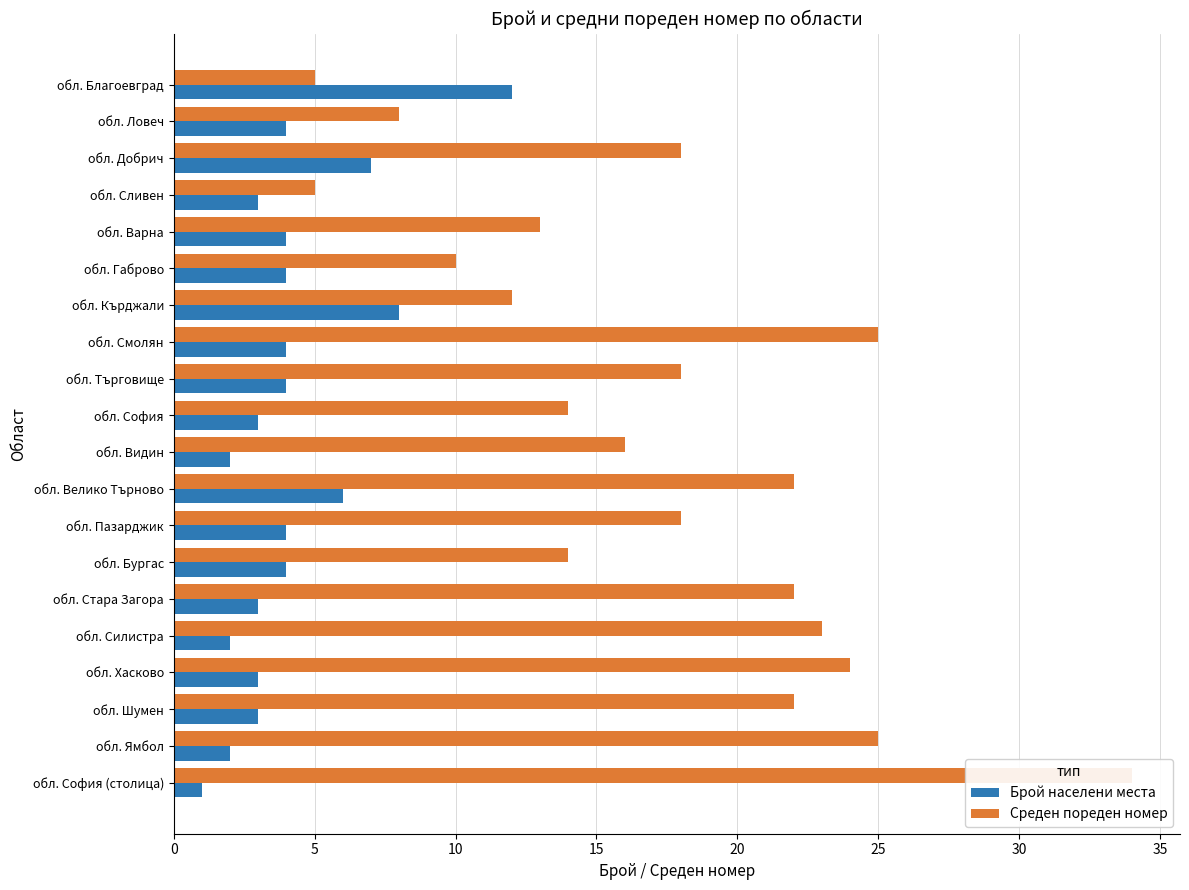

What is the difference between the maximum and minimum values in the Брой населени места series?

11